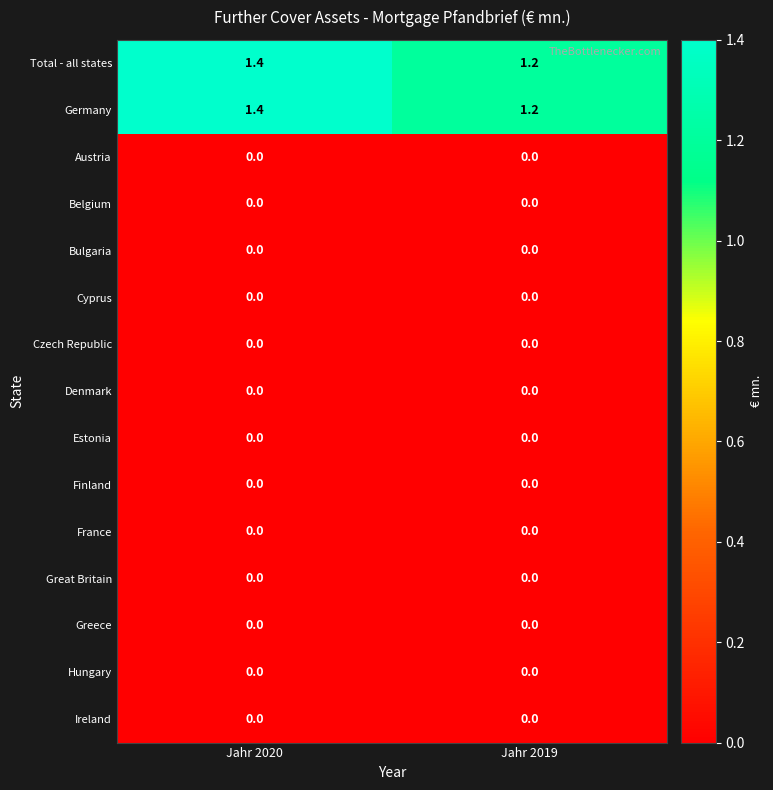

What is the sum of the Germany values at Jahr 2020 and Jahr 2019?

2.6